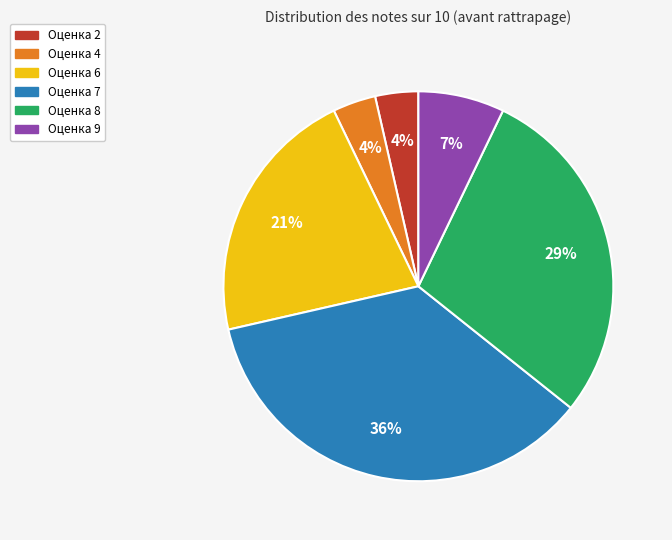

The Оценка 4 slice represents 10% of the pie. True or false?

False